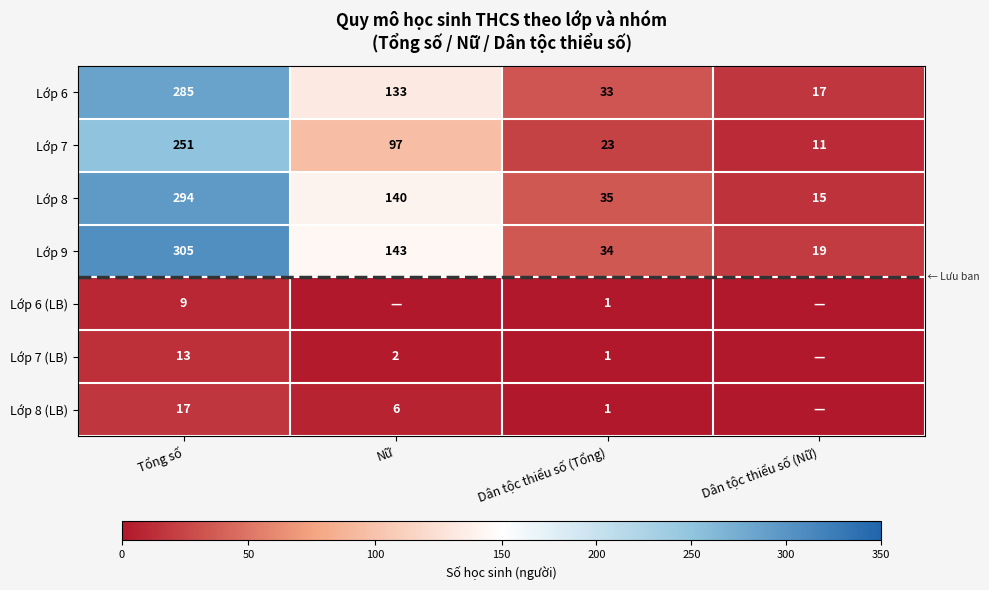

Where does the Lớp 9 series first go above 143?

Tổng số